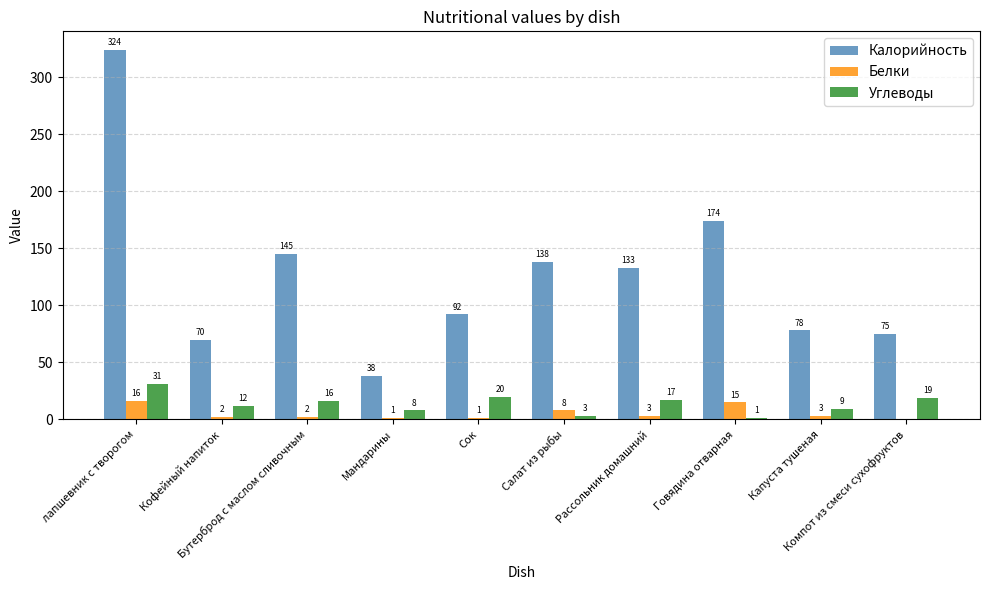

What is the maximum value shown in the chart?

324